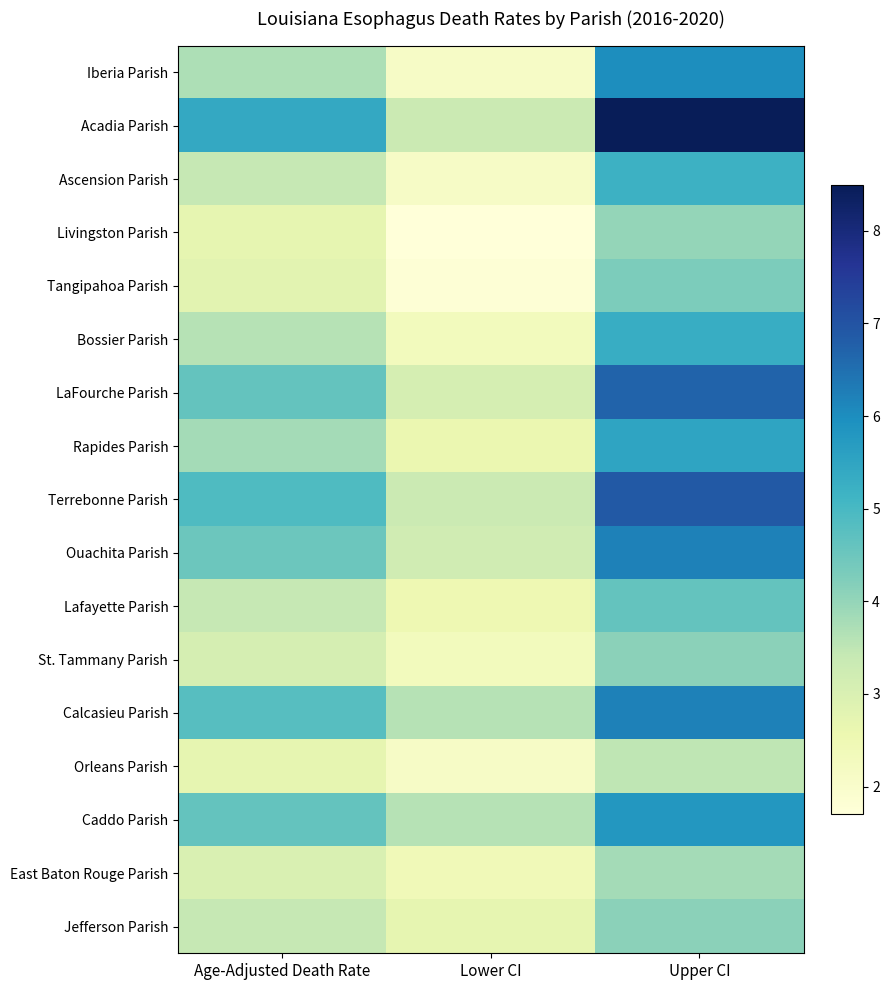

At how many categories does at least one series exceed 4?

2